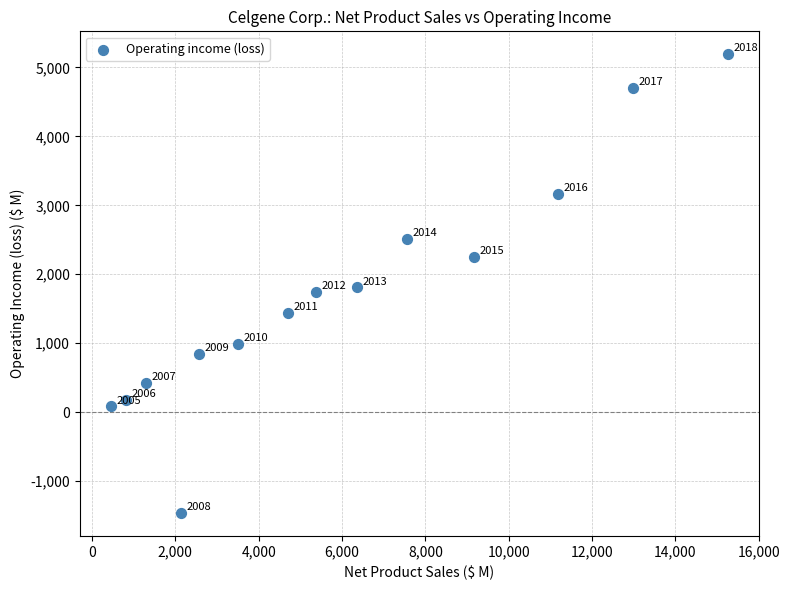

What Y value in the scatter plot is closest to 1863?

1809